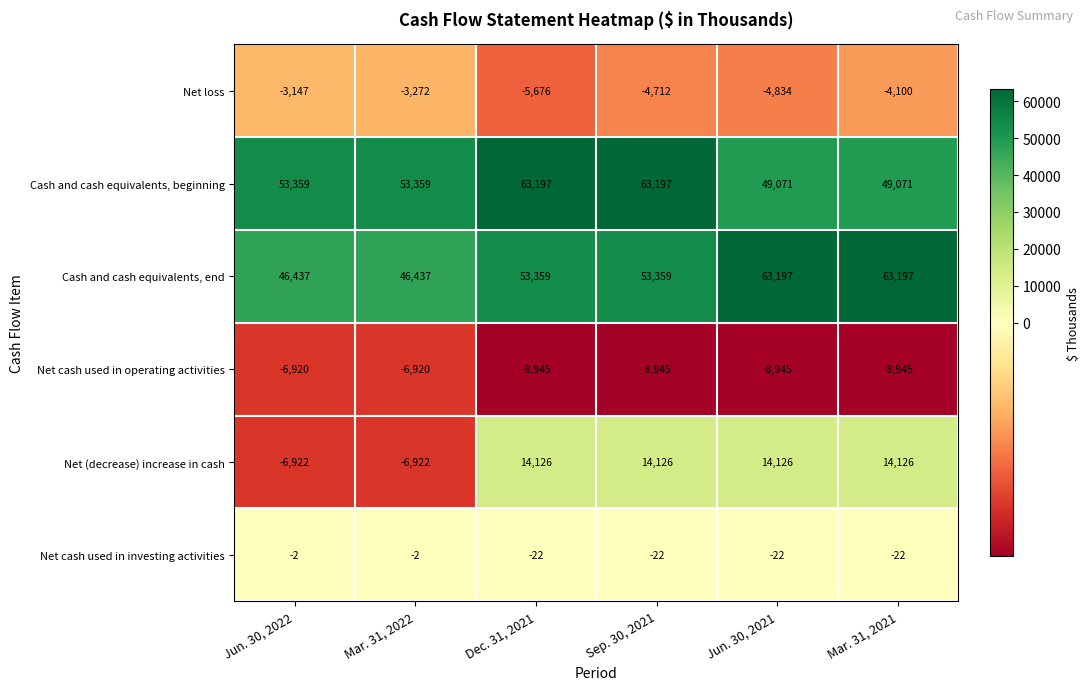

True or false: Net loss has a value of -6935 at Mar. 31, 2021.

False